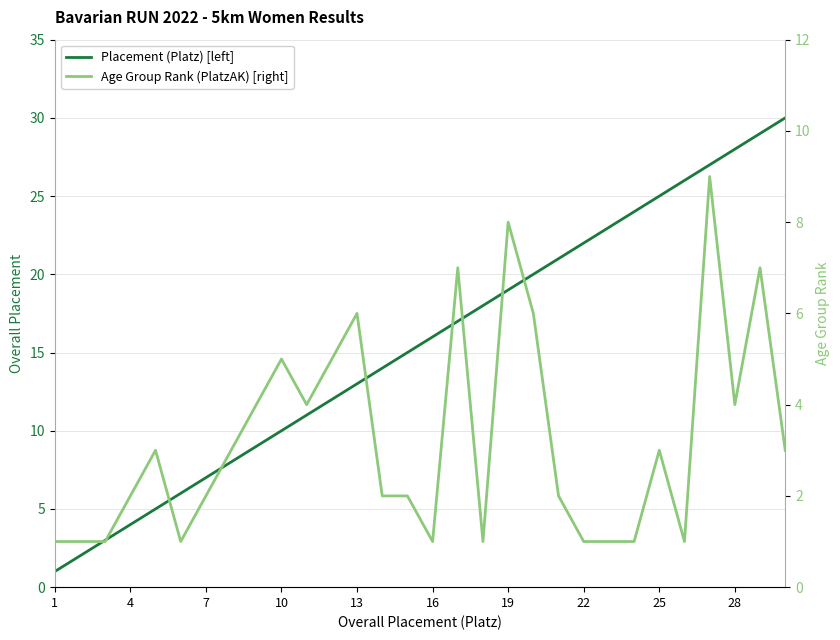

What is the sum of all Placement (Platz) [left] values?

465